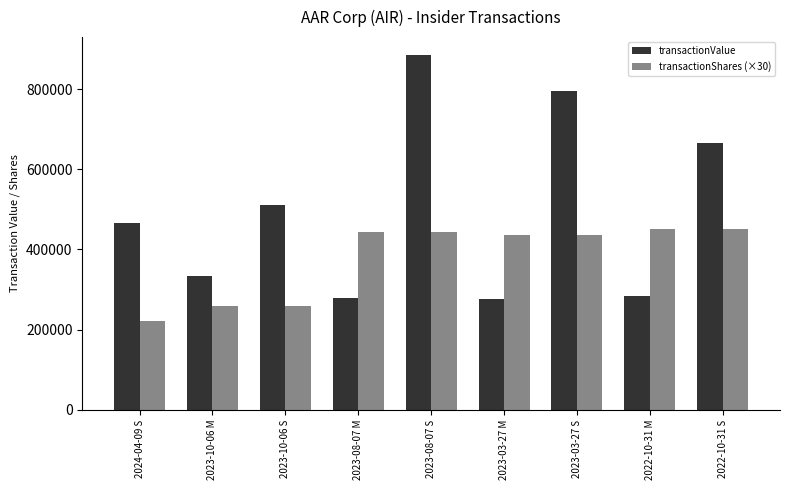

Which series has the widest spread of values?

transactionValue